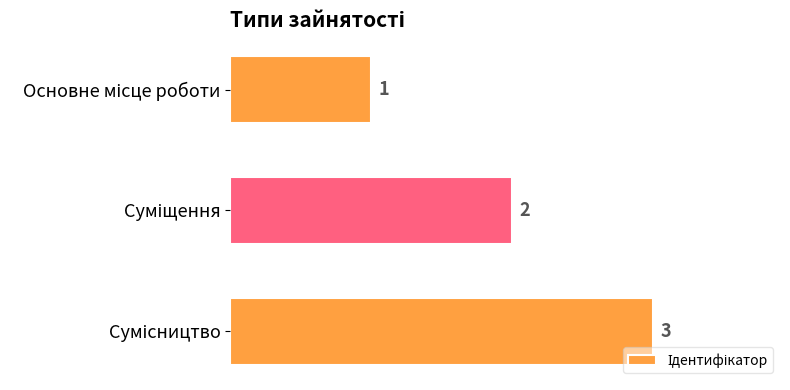

What is the value of the 3rd bar from the top?

3